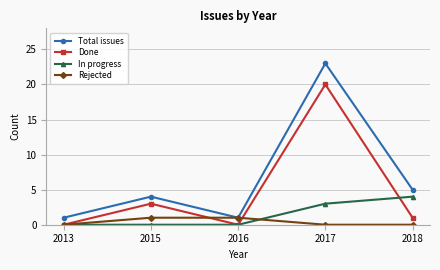

True or false: Total issues has more than 0 interior local peaks.

True